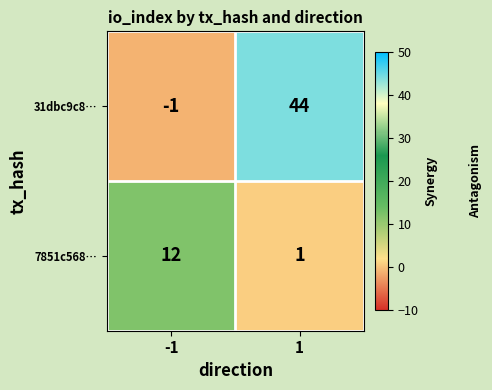

Rank the categories by 7851c568… value from lowest to highest.

1, -1